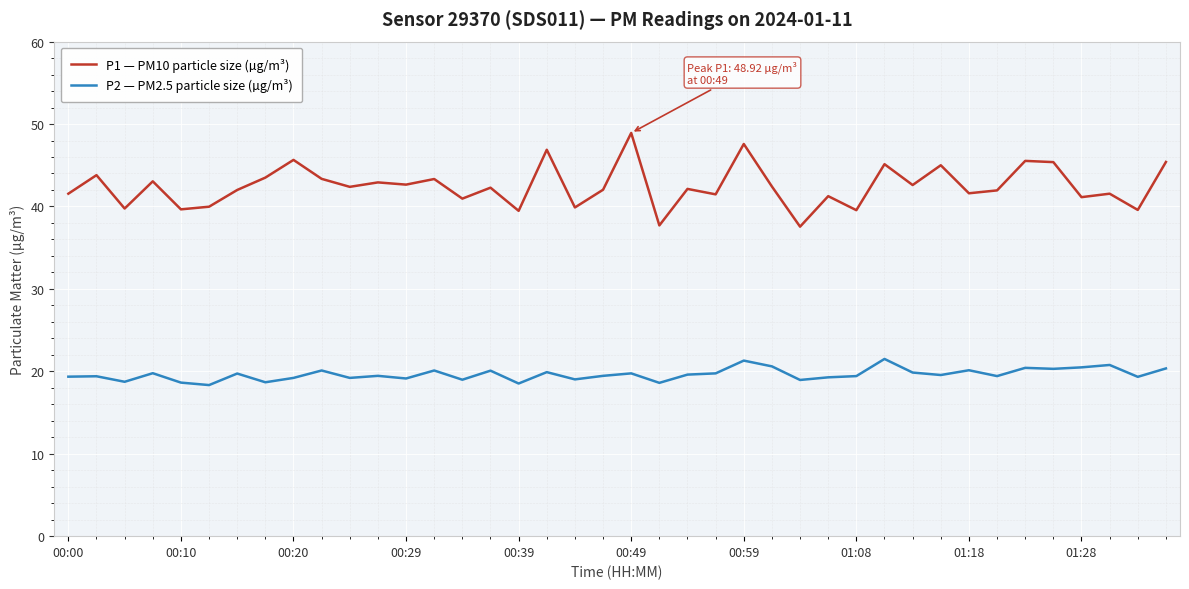

True or false: P2 — PM2.5 particle size (µg/m³) and P1 — PM10 particle size (µg/m³) intersect in this chart.

False